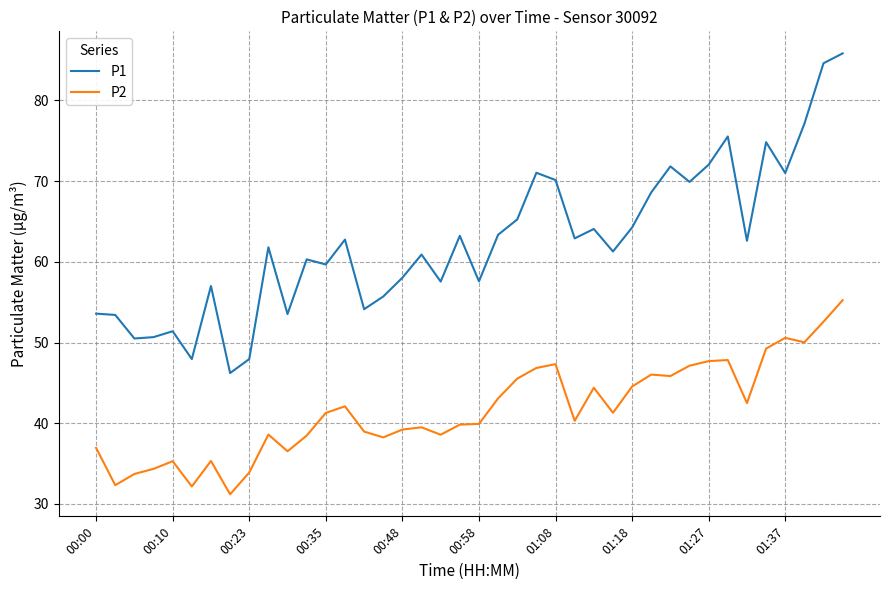

Does the chart have visible grid lines?

Yes